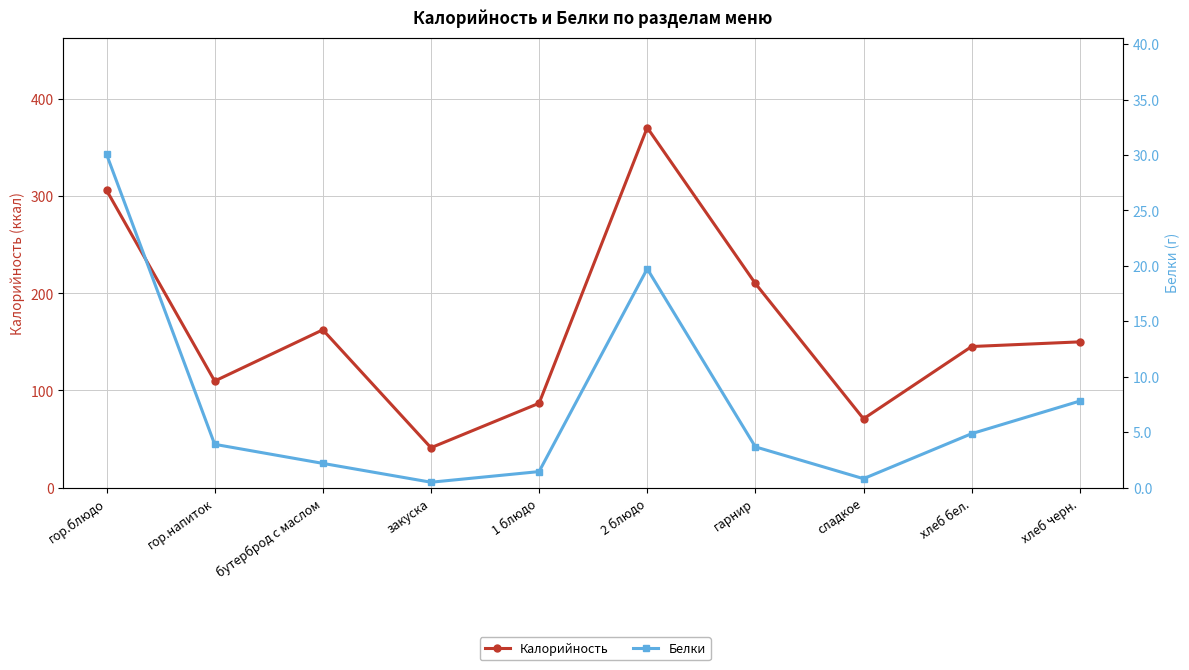

Reading right to left, what are all the values shown in this chart?

Калорийность: 150.0	145.2	70.8	210.1	370.6	86.8	41.0	162.4	109.6	306.1
Белки: 7.8	4.9	0.8	3.7	19.7	1.4	0.5	2.2	3.9	30.1